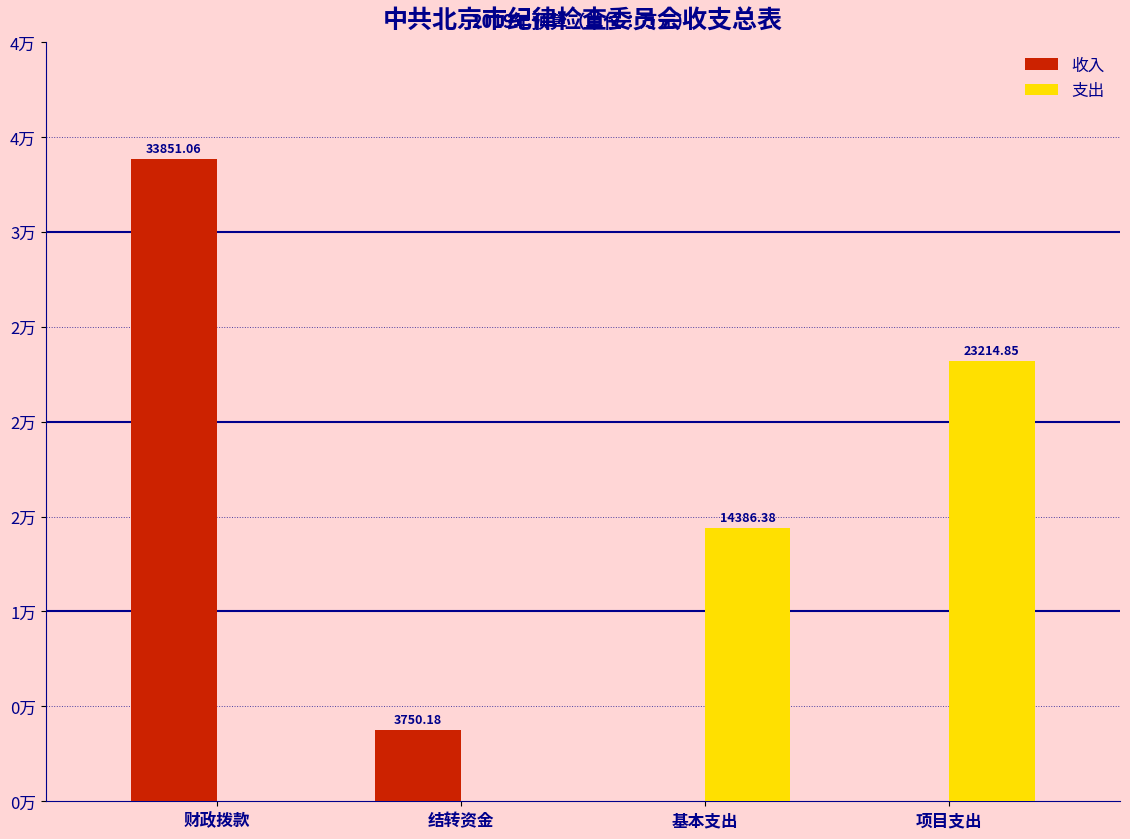

What are all the series names shown in the legend?

收入, 支出